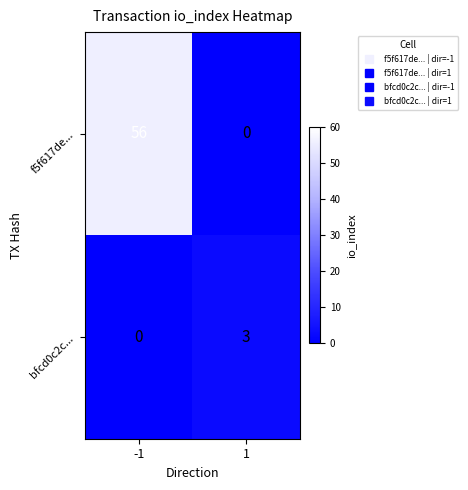

Which series has the widest spread of values?

f5f617de...